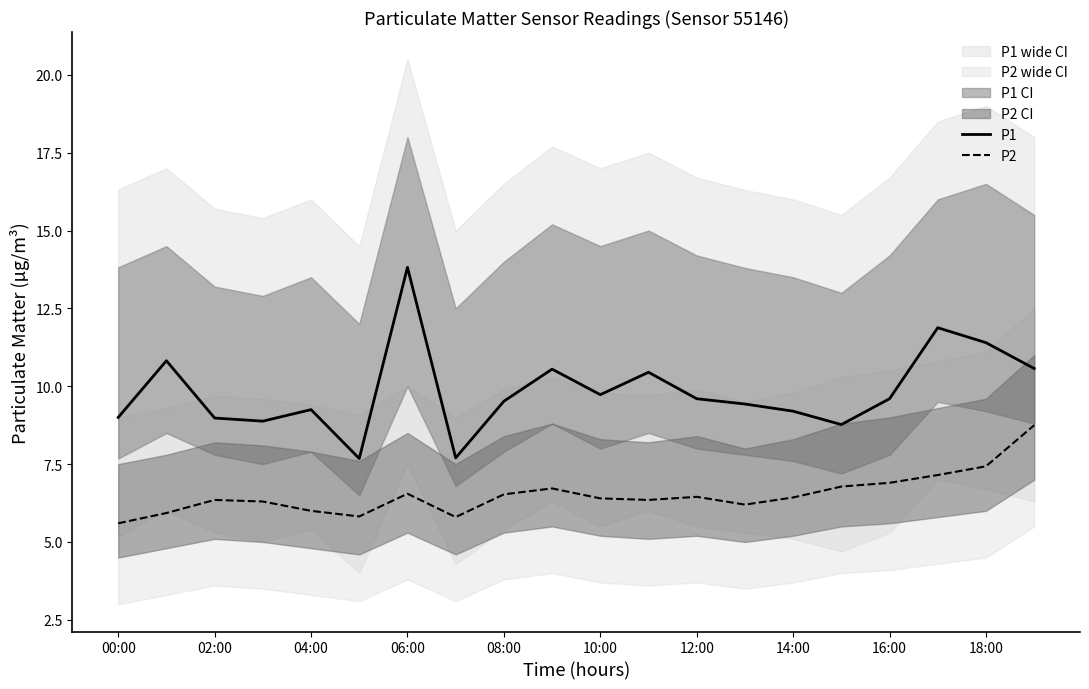

Reading left to right, list all the values displayed in this chart.

P1: 9.0	10.8	9.0	8.9	9.2	7.7	13.8	7.7	9.5	10.6	9.7	10.4	9.6	9.4	9.2	8.8	9.6	11.9	11.4	10.6
P2: 5.6	5.9	6.3	6.3	6.0	5.8	6.5	5.8	6.5	6.7	6.4	6.3	6.5	6.2	6.4	6.8	6.9	7.2	7.4	8.8